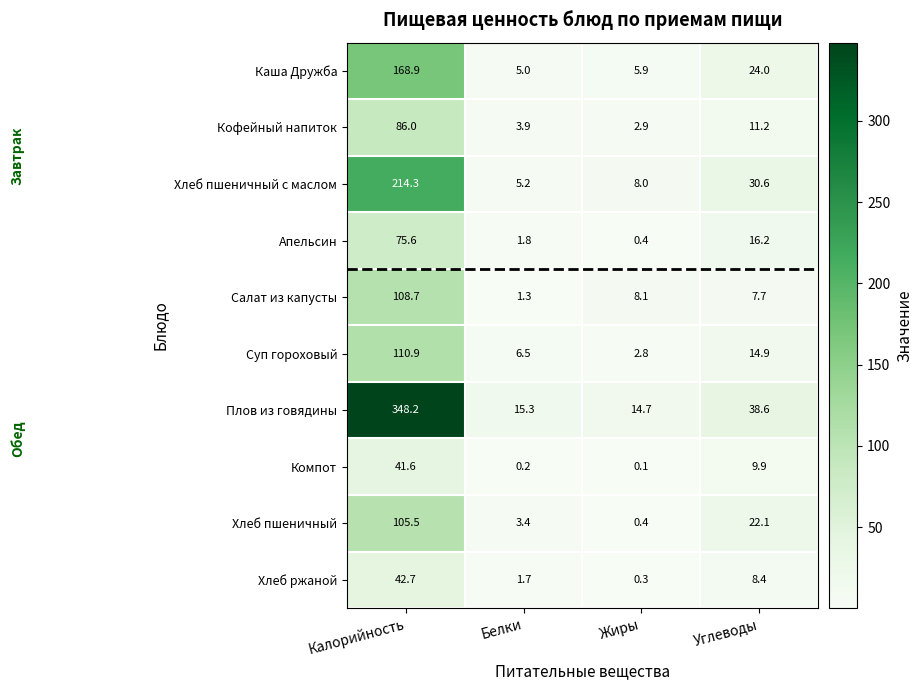

At which label is Хлеб пшеничный с маслом closest to 109?

Углеводы